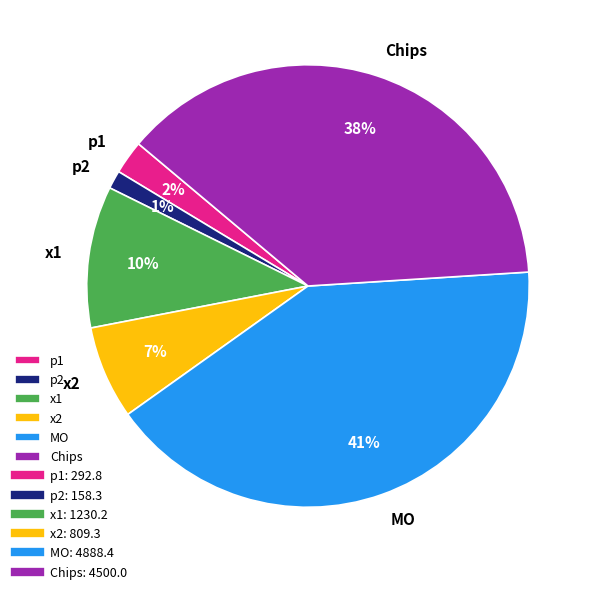

What percentage is the x1 slice, to the nearest percent?

10%